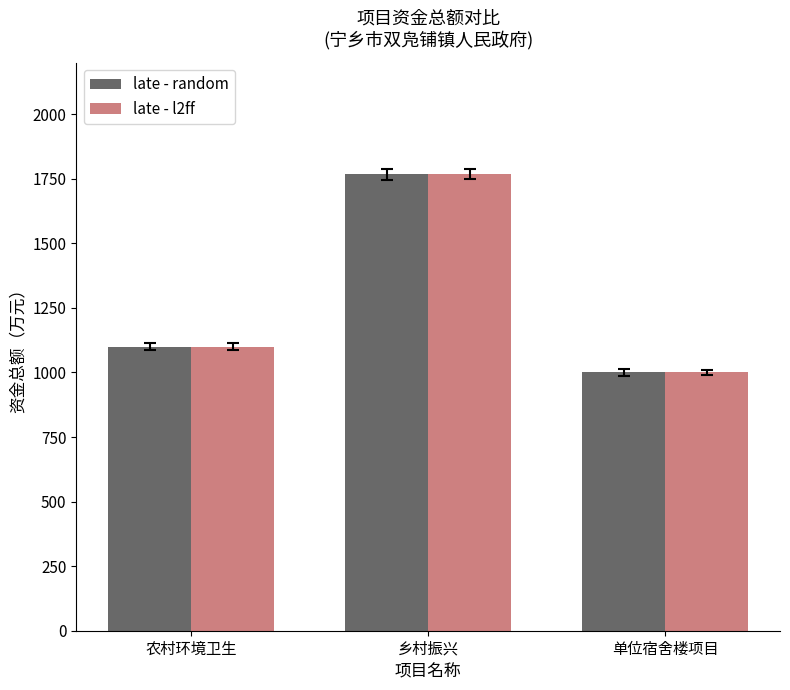

At which category is the sum across all series the highest?

乡村振兴